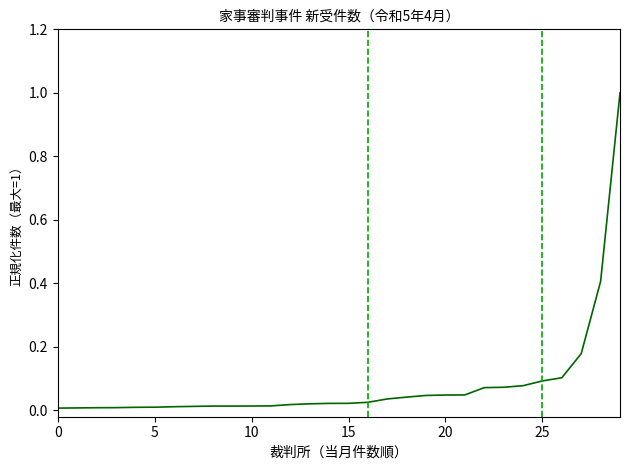

What is the difference between the maximum and minimum values?

1.0